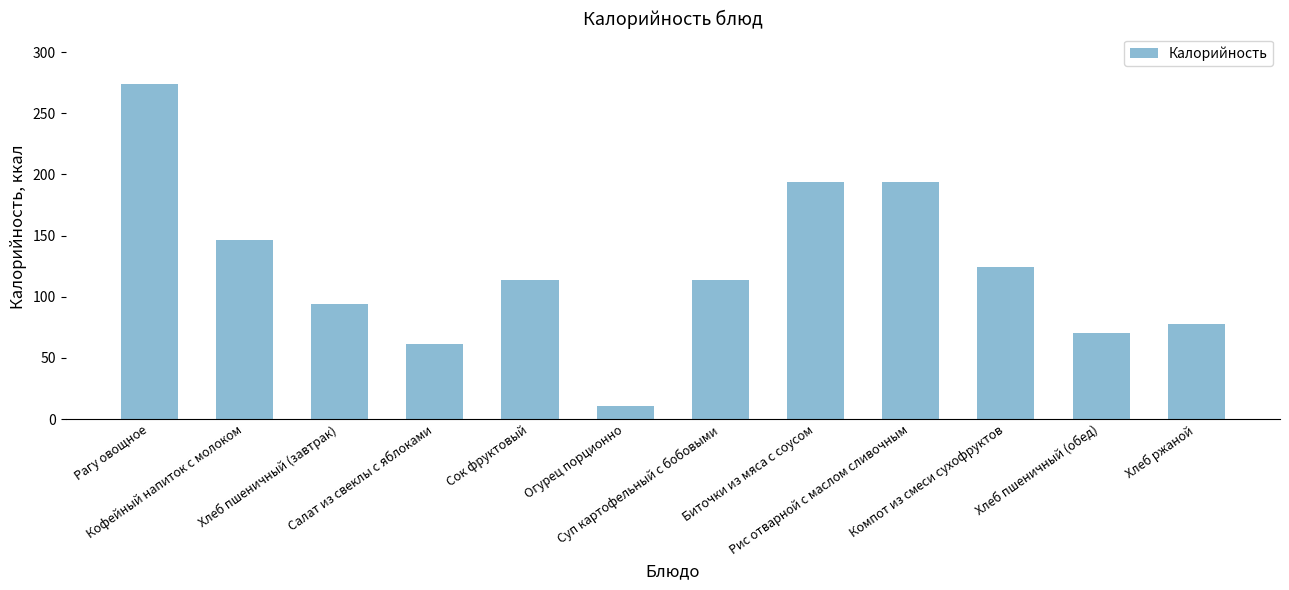

Reading left to right, what are all the values shown in this chart?

Рагу овощное=274	Кофейный напиток с молоком=146	Хлеб пшеничный (завтрак)=94	Салат из свеклы с яблоками=61	Сок фруктовый=114	Огурец порционно=11	Суп картофельный с бобовыми=114	Биточки из мяса с соусом=194	Рис отварной с маслом сливочным=194	Компот из смеси сухофруктов=124	Хлеб пшеничный (обед)=70	Хлеб ржаной=78